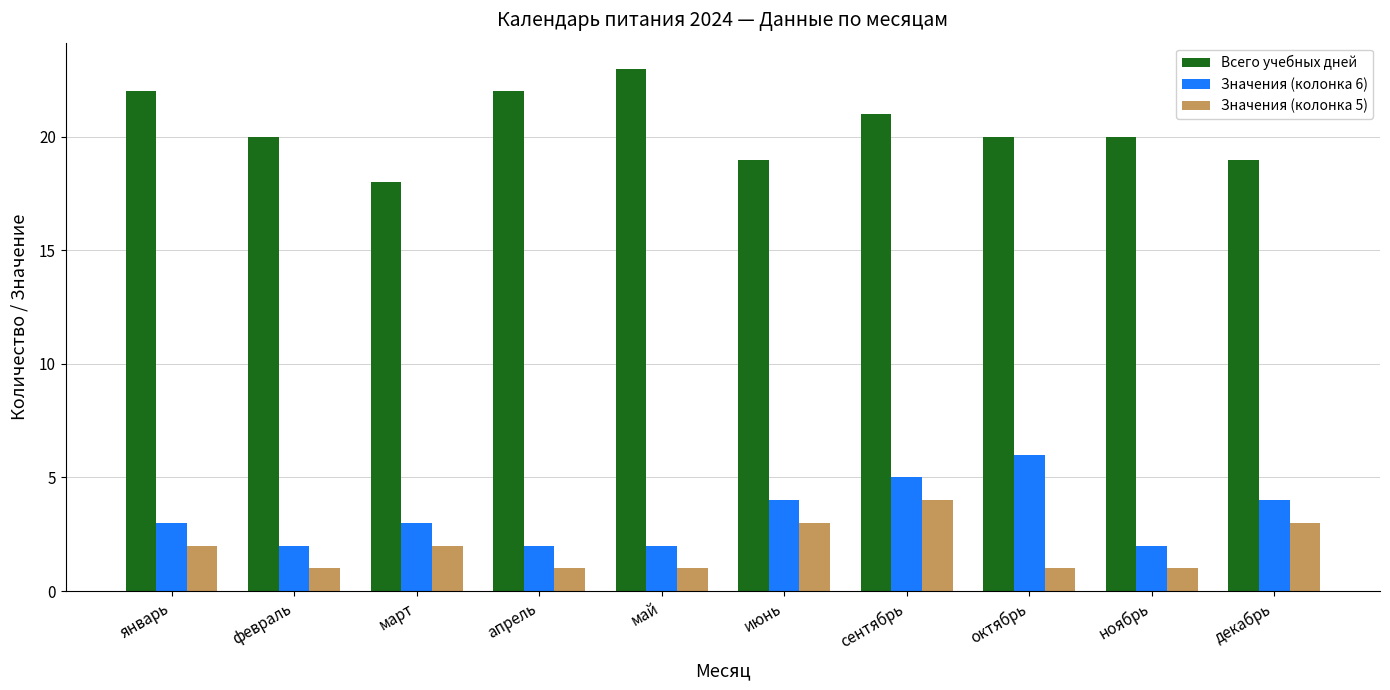

Between апрель and октябрь, which series saw the biggest shift?

Значения (колонка 6)